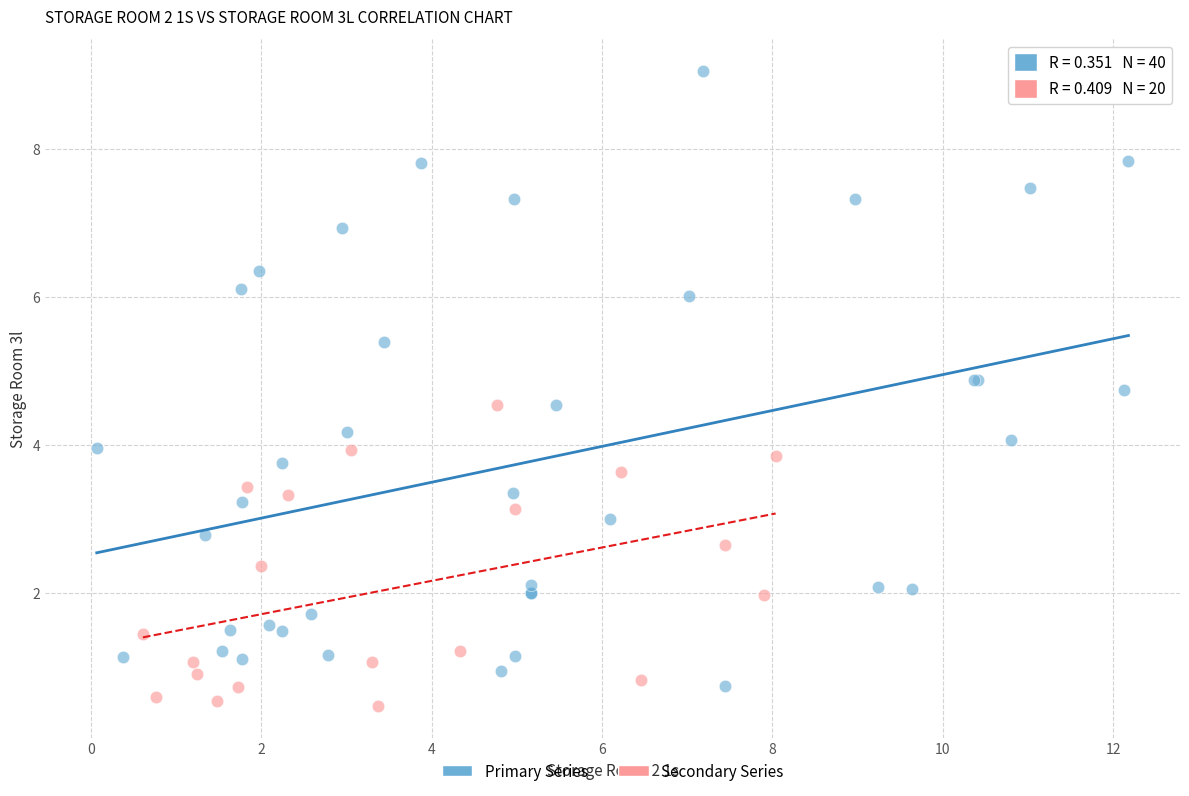

Which series has the widest spread of Y values?

Primary Series